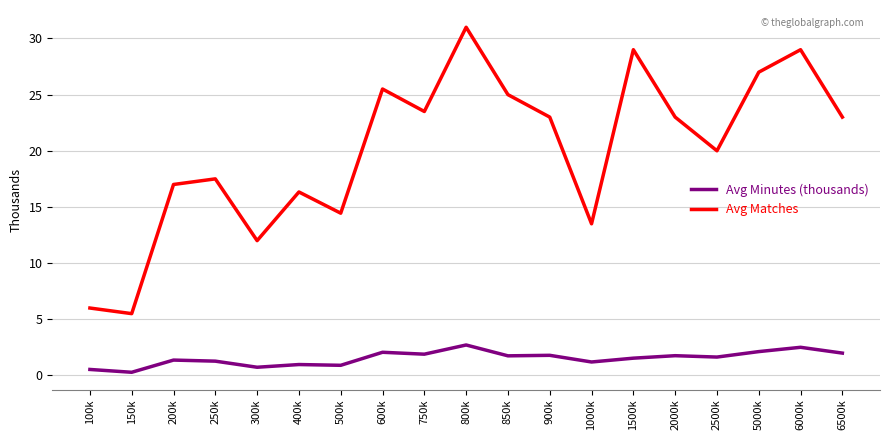

What is the maximum value shown in the chart?

31.0